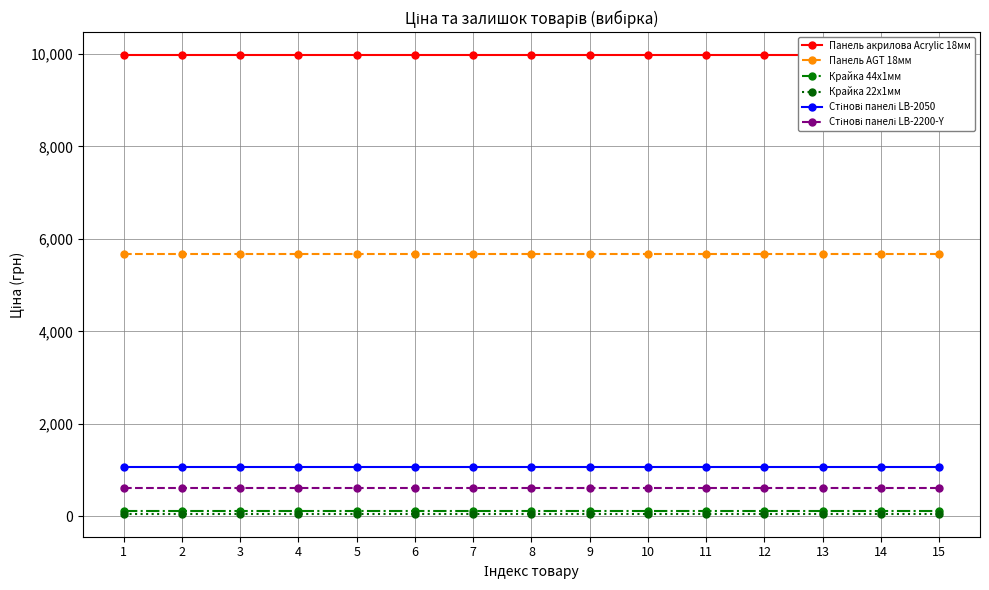

True or false: Стінові панелі LB-2200-Y and Панель AGT 18мм cross at least once.

False